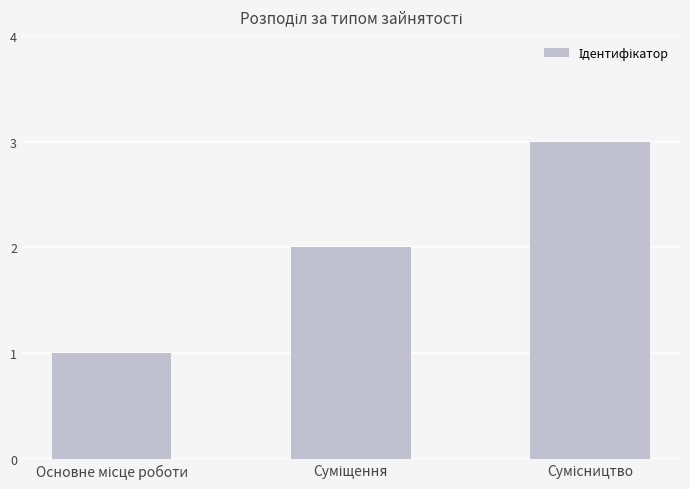

What is the sum of all values?

6